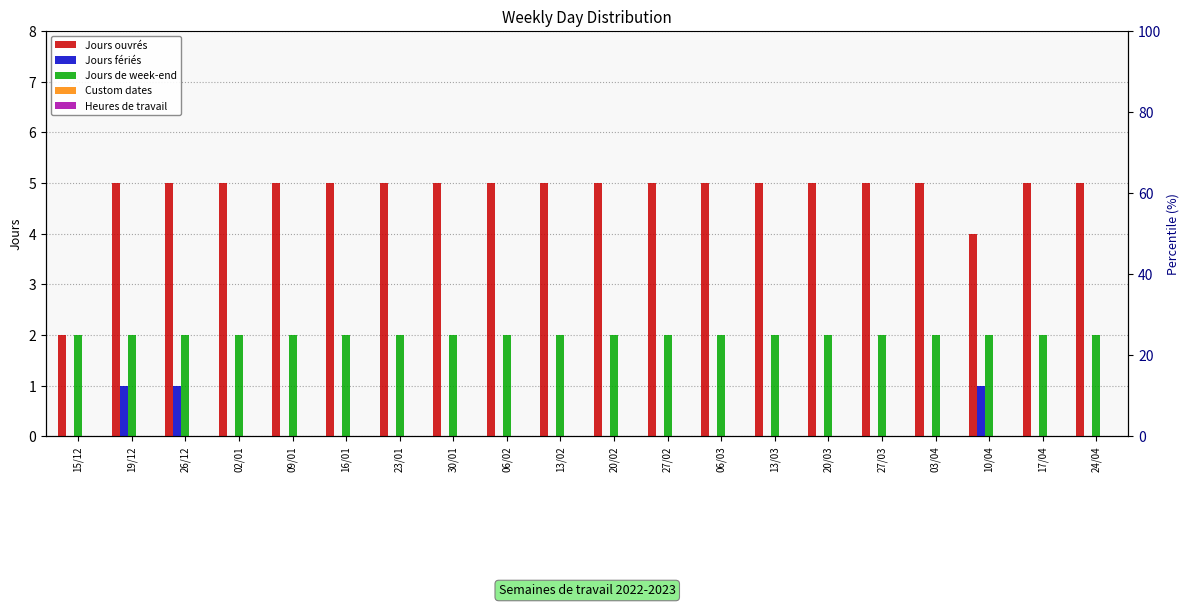

True or false: Jours ouvrés has a value of 5 at 02/01.

True